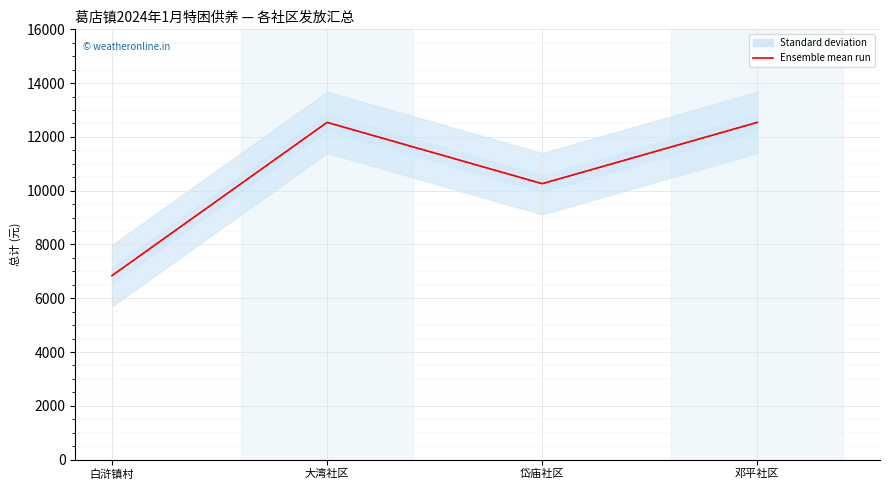

Reading right to left, transcribe all the data shown in this chart.

邓平社区=12540	岱庙社区=10260	大湾社区=12540	白浒镇村=6840